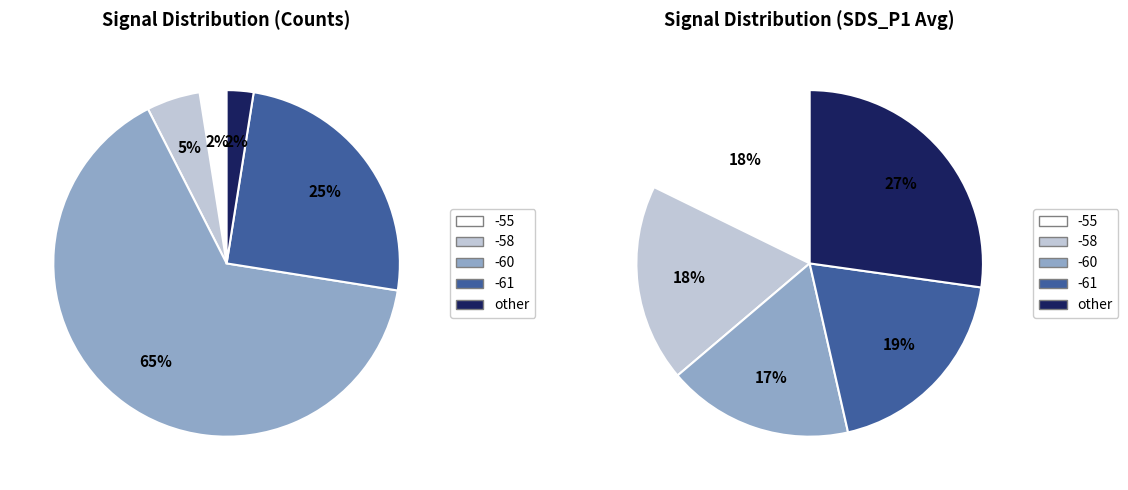

Is the sum of 5 and 13 greater than half?

No